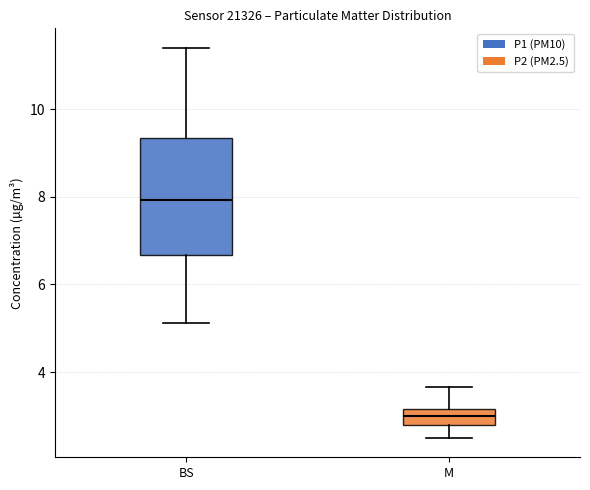

Which box is the tallest, from its lower edge to its upper edge?

BS